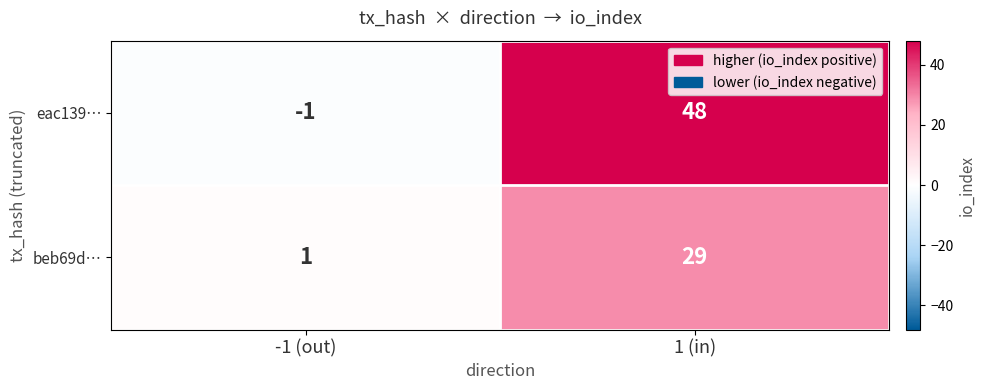

Which series has the largest total across all categories?

eac139…